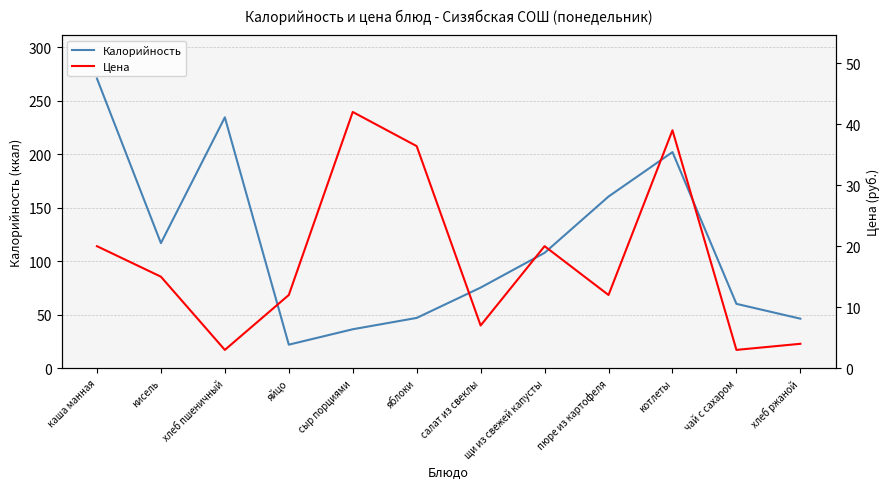

Does the chart display data point markers on the line(s)?

No